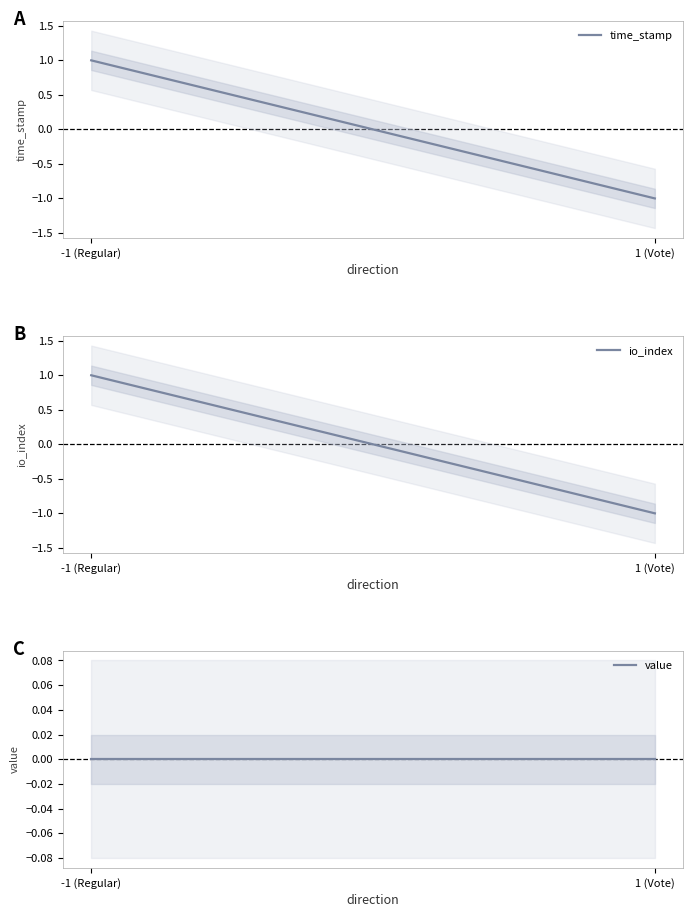

Reading right to left, extract all data points from this chart.

time_stamp: -1	1
io_index: -1	1
value: 0	0